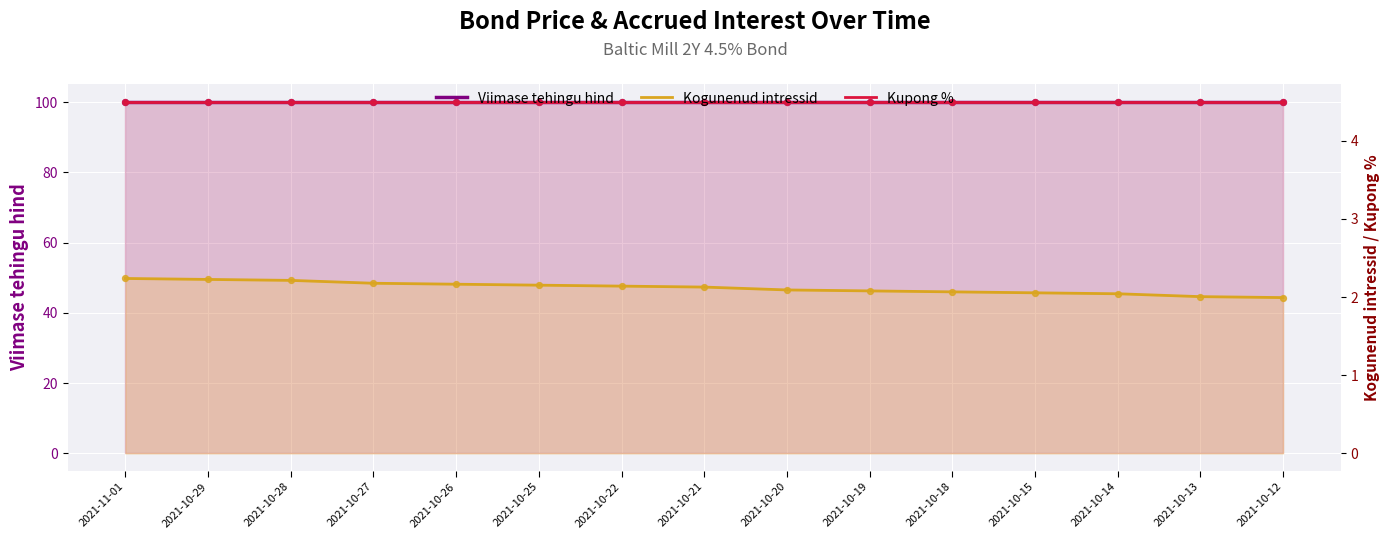

What are all the series names shown in the legend?

Viimase tehingu hind, Kogunenud intressid, Kupong %